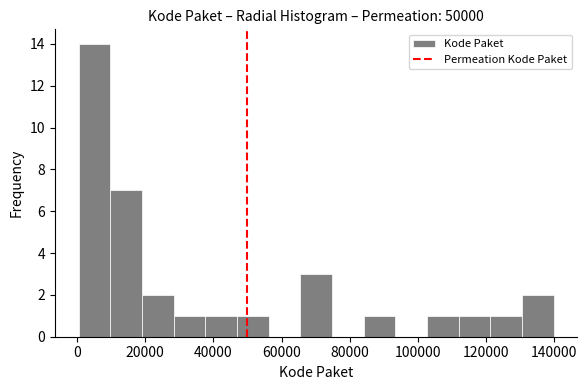

Reading left to right, transcribe this chart: for each bar, give the range it covers on the x-axis and its height. Neither the bar edges nor the heights are printed on the chart, so give them approximately, as read against the axes.

0 to 10000: 14
10000 to 20000: 7
20000 to 28000: 2
28000 to 38000: 1
38000 to 46000: 1
46000 to 56000: 1
56000 to 66000: 0
66000 to 74000: 3
74000 to 84000: 0
84000 to 94000: 1
94000 to 102000: 0
102000 to 112000: 1
112000 to 122000: 1
122000 to 130000: 1
130000 to 140000: 2